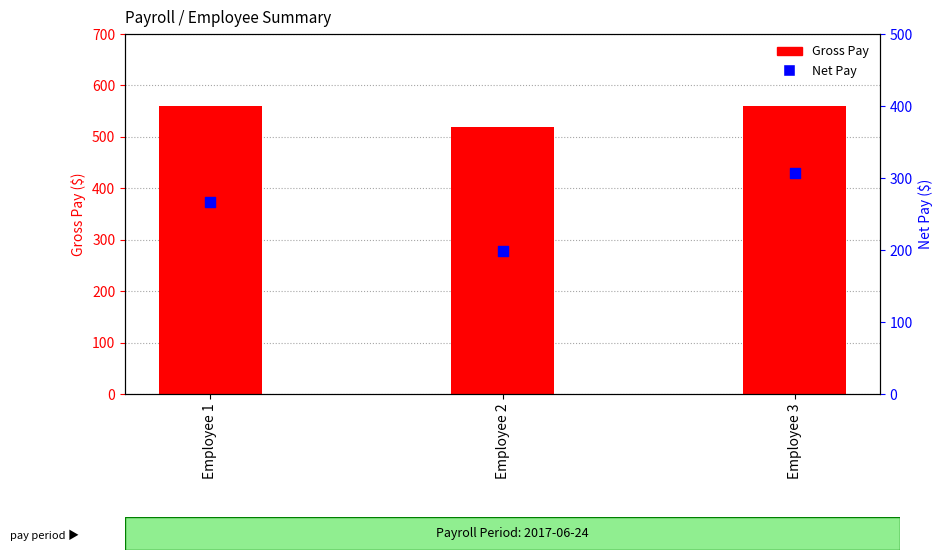

Which series reaches the minimum Y coordinate?

Net Pay